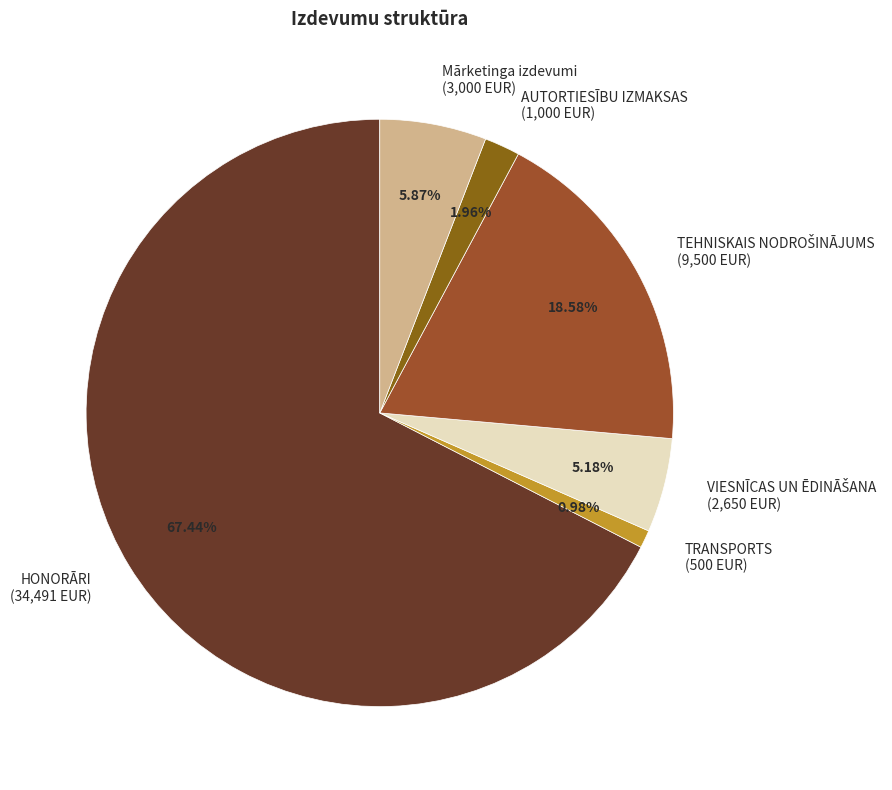

What is the smallest slice in the pie chart?

TRANSPORTS